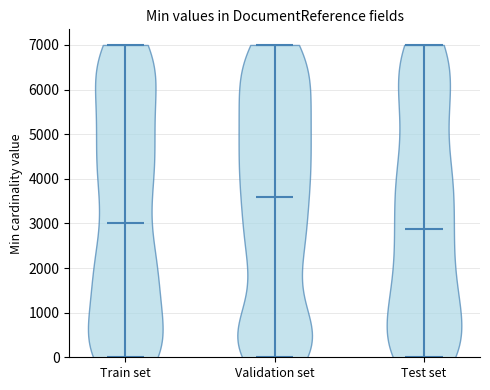

Where does the median line of the violin for Train set sit on the y-axis? The values are not printed on the chart, so give them approximately, as read against the axis.

3000